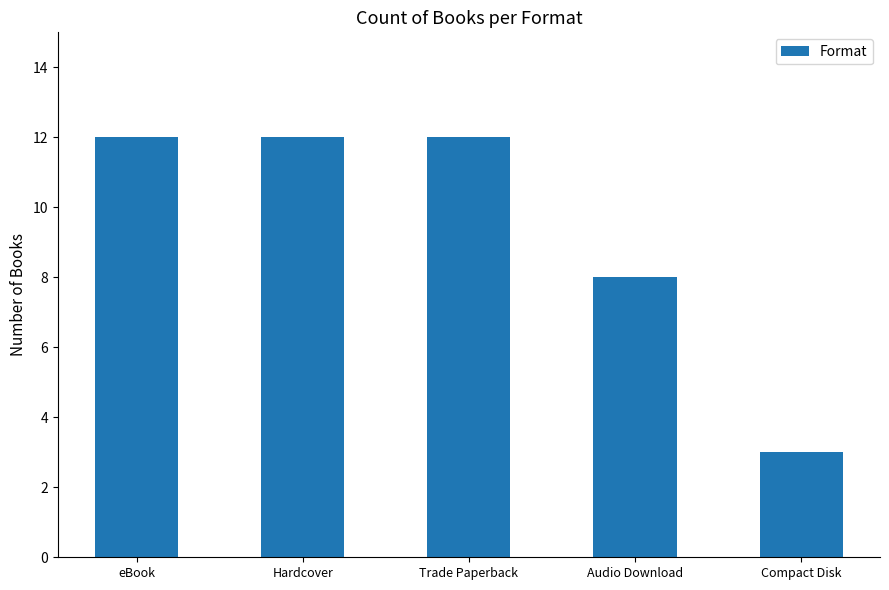

What is the change in value from Hardcover to Audio Download?

-4